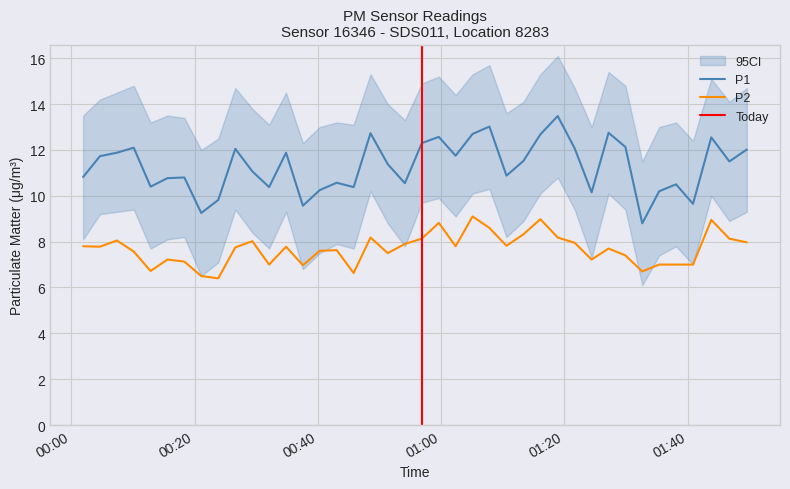

What is the maximum value for P2?

9.1